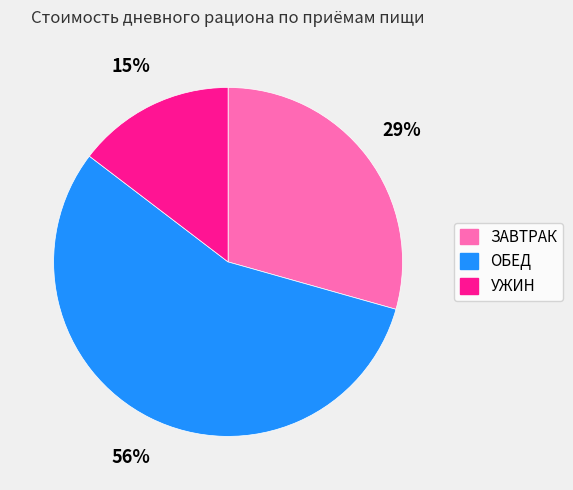

To the nearest percent, what is the difference between the УЖИН and ОБЕД slice percentages?

41%